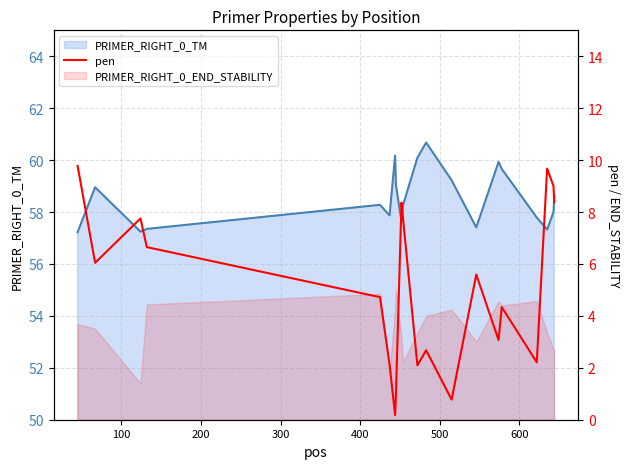

What is the total value across all series at 15?

64.0